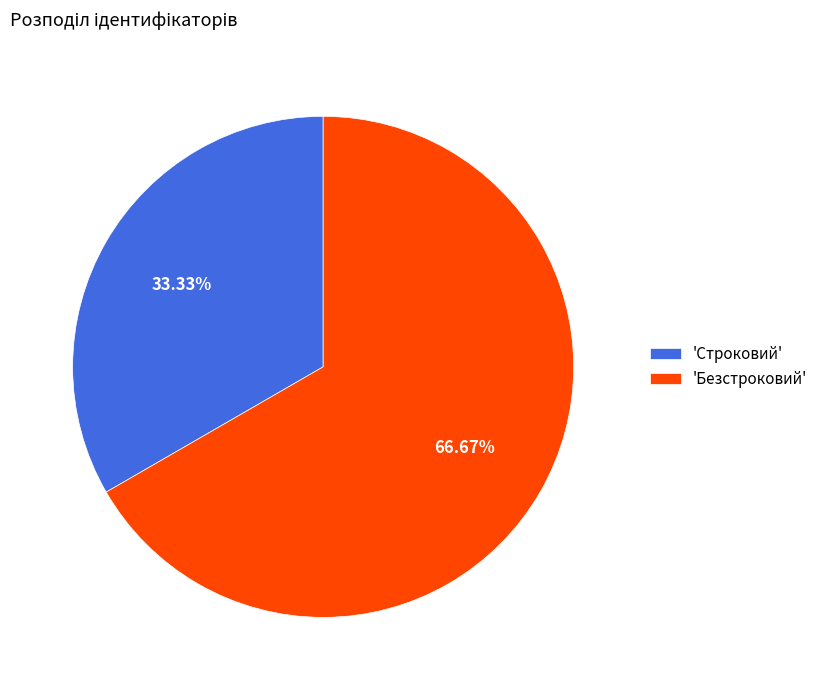

Rank the categories by value from highest to lowest.

'Безстроковий', 'Строковий'